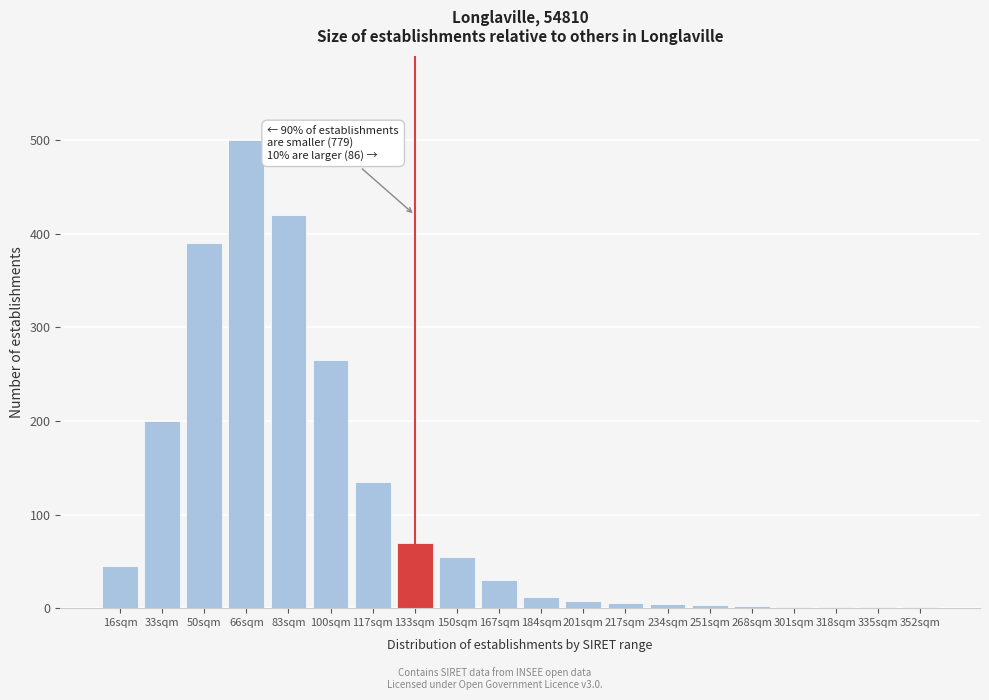

Where is the data nearest to the value 250?

100sqm